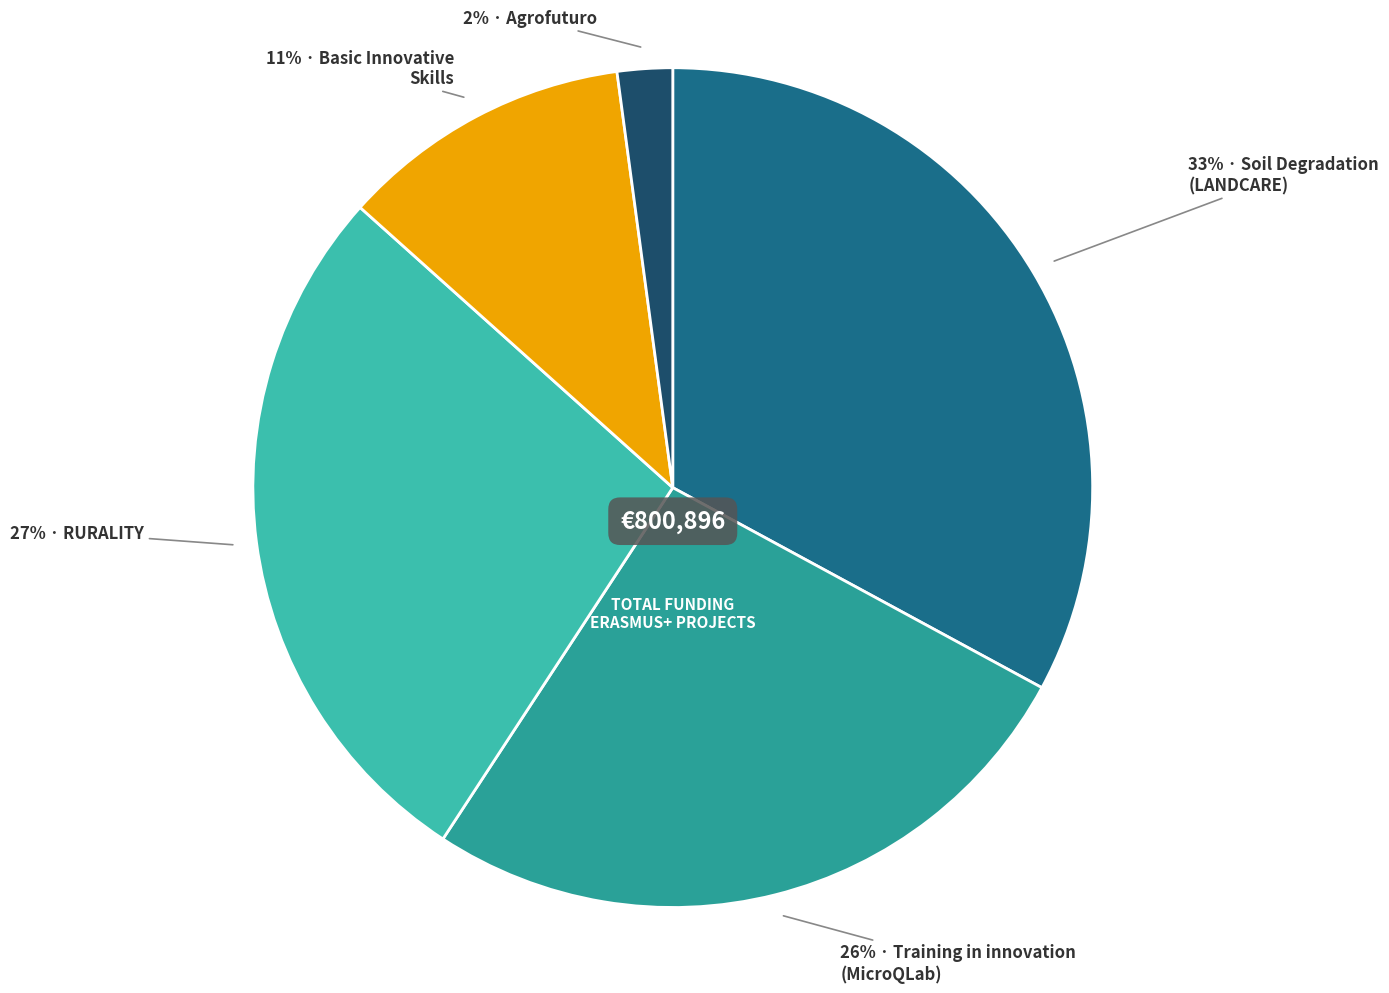

How many slices are in this pie chart?

5